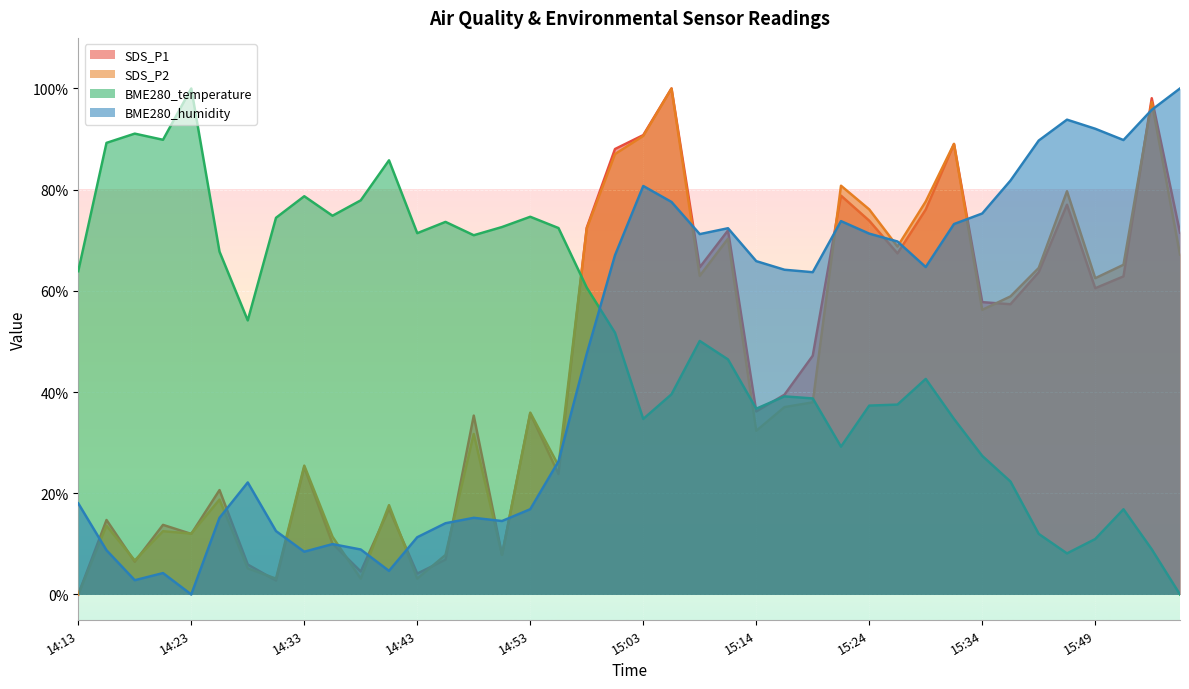

How many lines are shown in the chart?

4